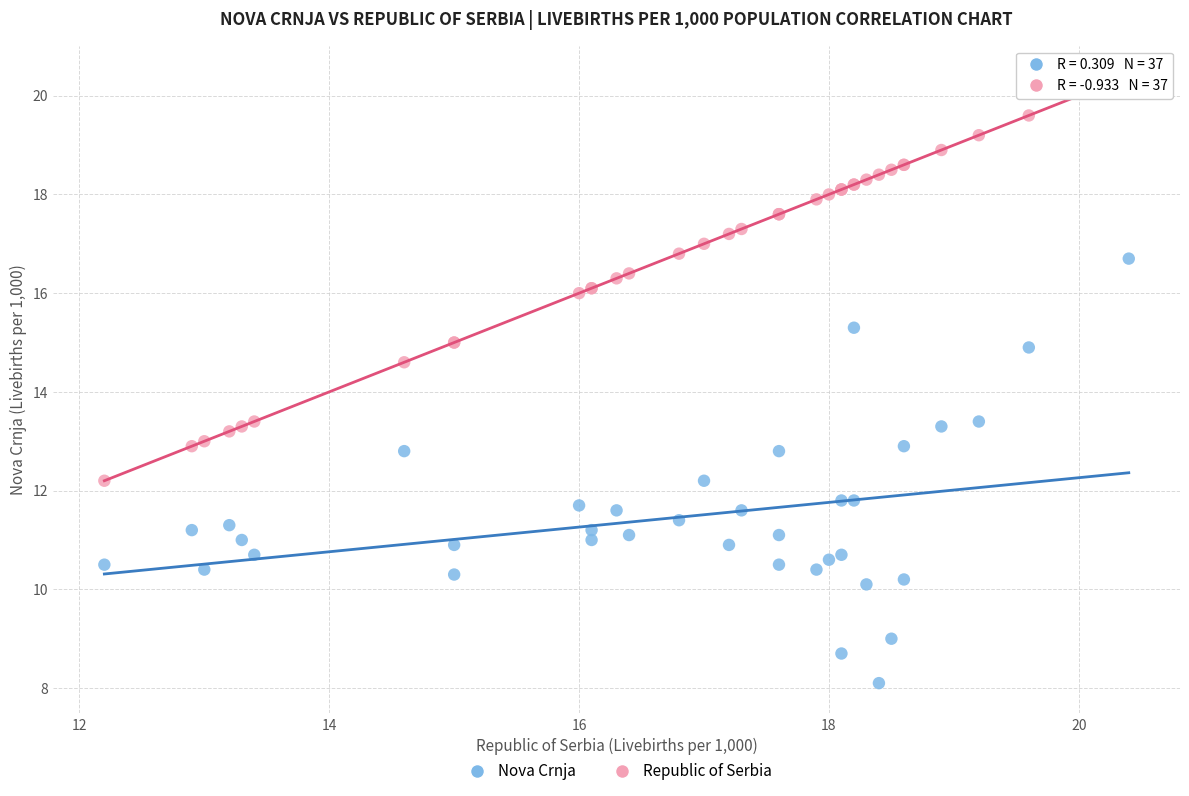

Which series has the largest Y range (max minus min)?

Nova Crnja